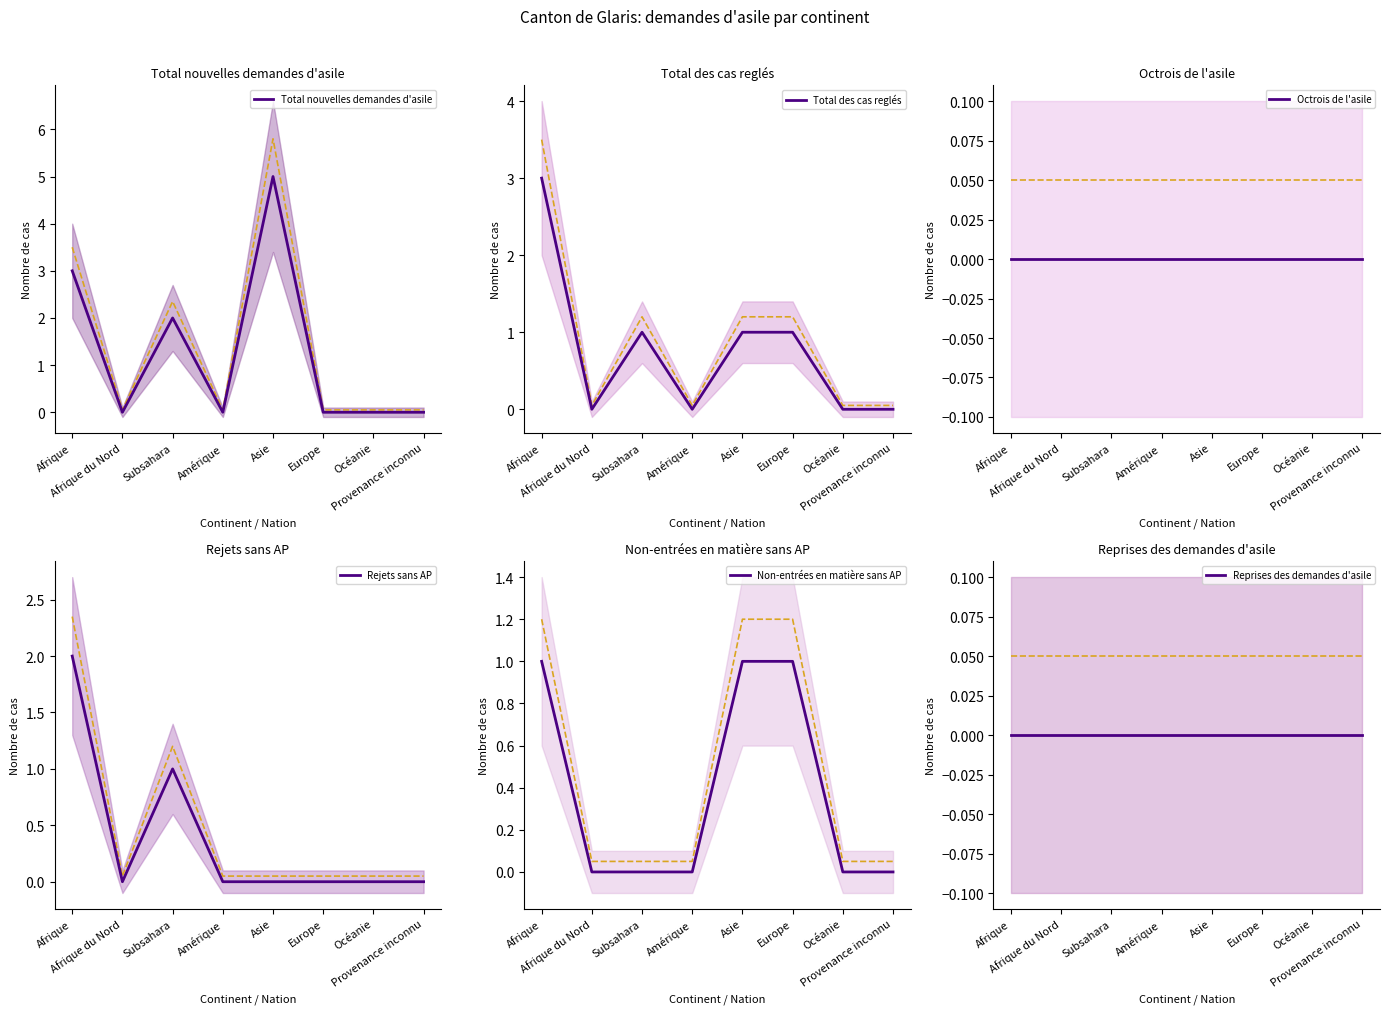

The value of Non-entrées en matière sans AP at Amérique is -1. True or false?

False